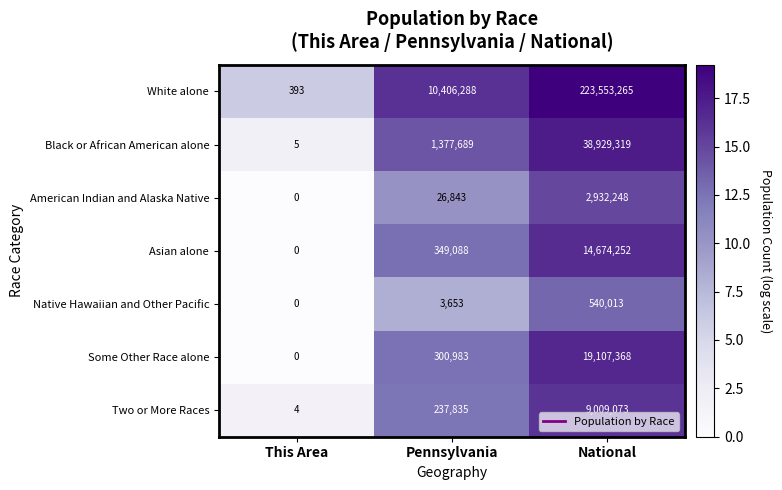

Reading right to left, list all the values displayed in this chart.

White alone: 223553265	10406288	393
Black or African American alone: 38929319	1377689	5
American Indian and Alaska Native: 2932248	26843	0
Asian alone: 14674252	349088	0
Native Hawaiian and Other Pacific: 540013	3653	0
Some Other Race alone: 19107368	300983	0
Two or More Races: 9009073	237835	4